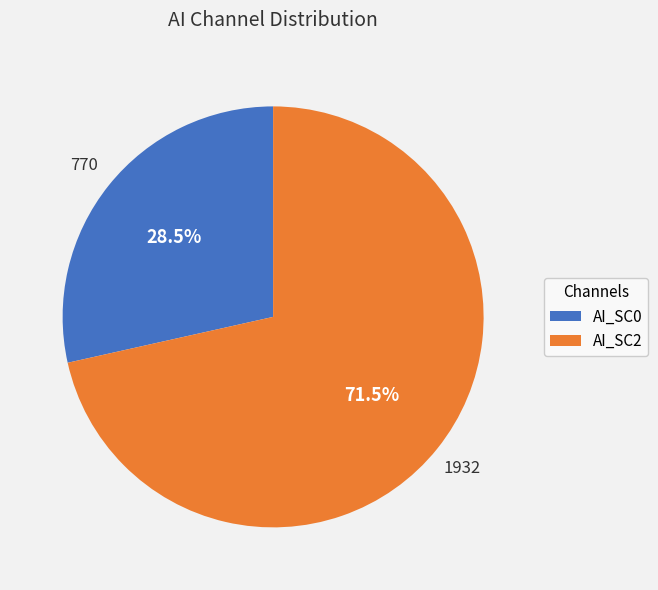

Between AI_SC2 and AI_SC0, which is larger?

AI_SC2